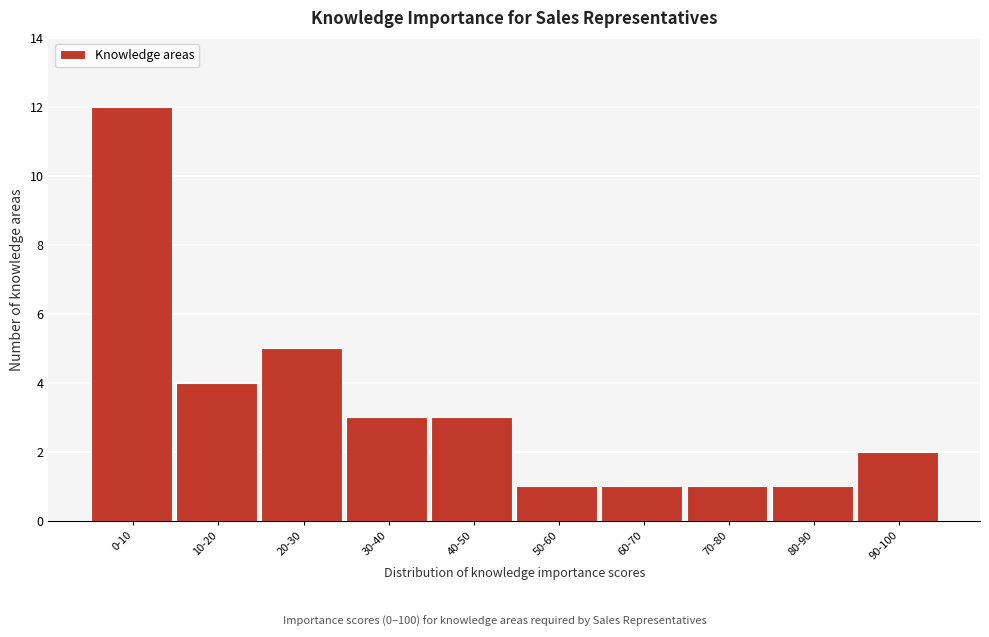

Reading left to right, extract all data points from this chart.

0-10=12	10-20=4	20-30=5	30-40=3	40-50=3	50-60=1	60-70=1	70-80=1	80-90=1	90-100=2